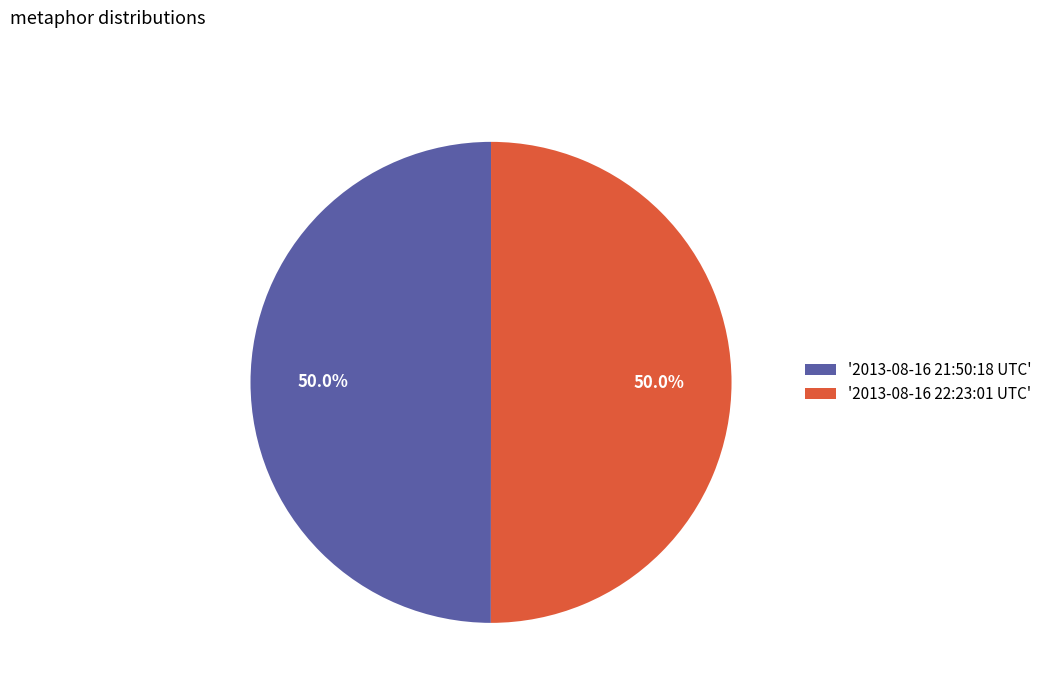

Do '2013-08-16 22:23:01 UTC' and '2013-08-16 21:50:18 UTC' together represent more than half of the pie?

Yes